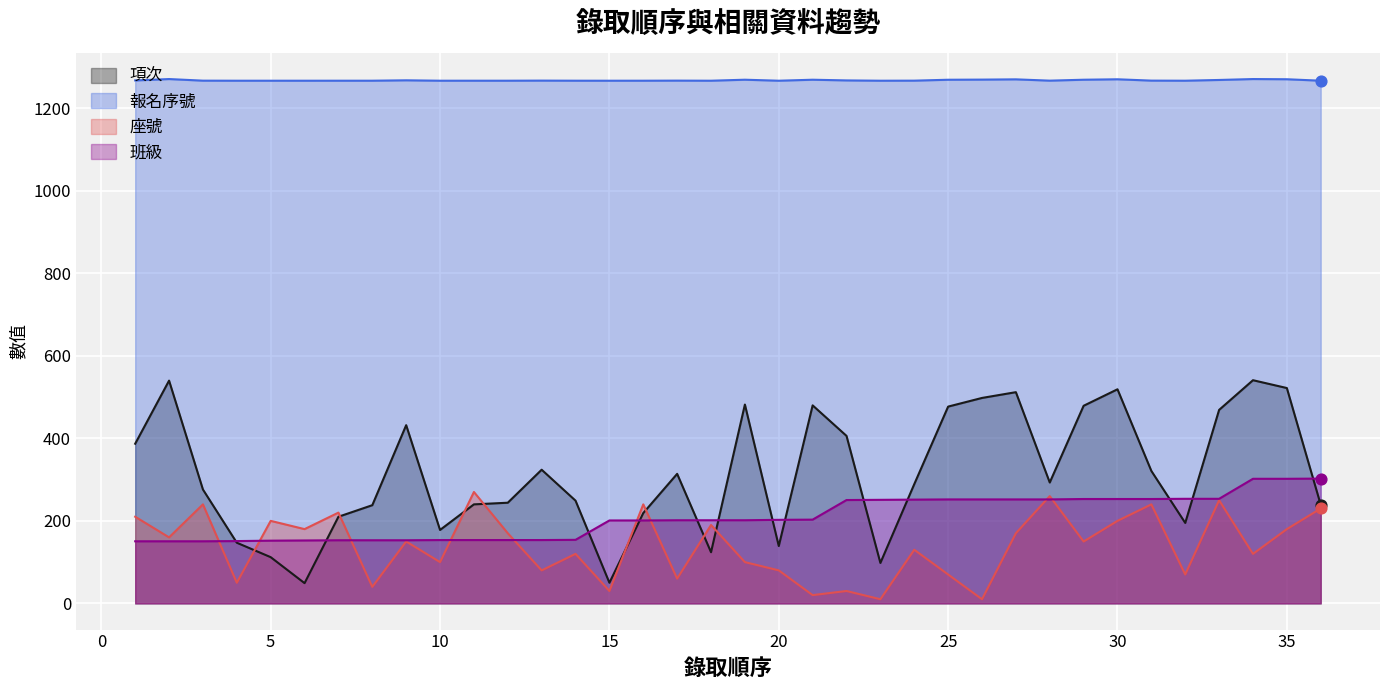

At which category is the sum across all series the highest?

35